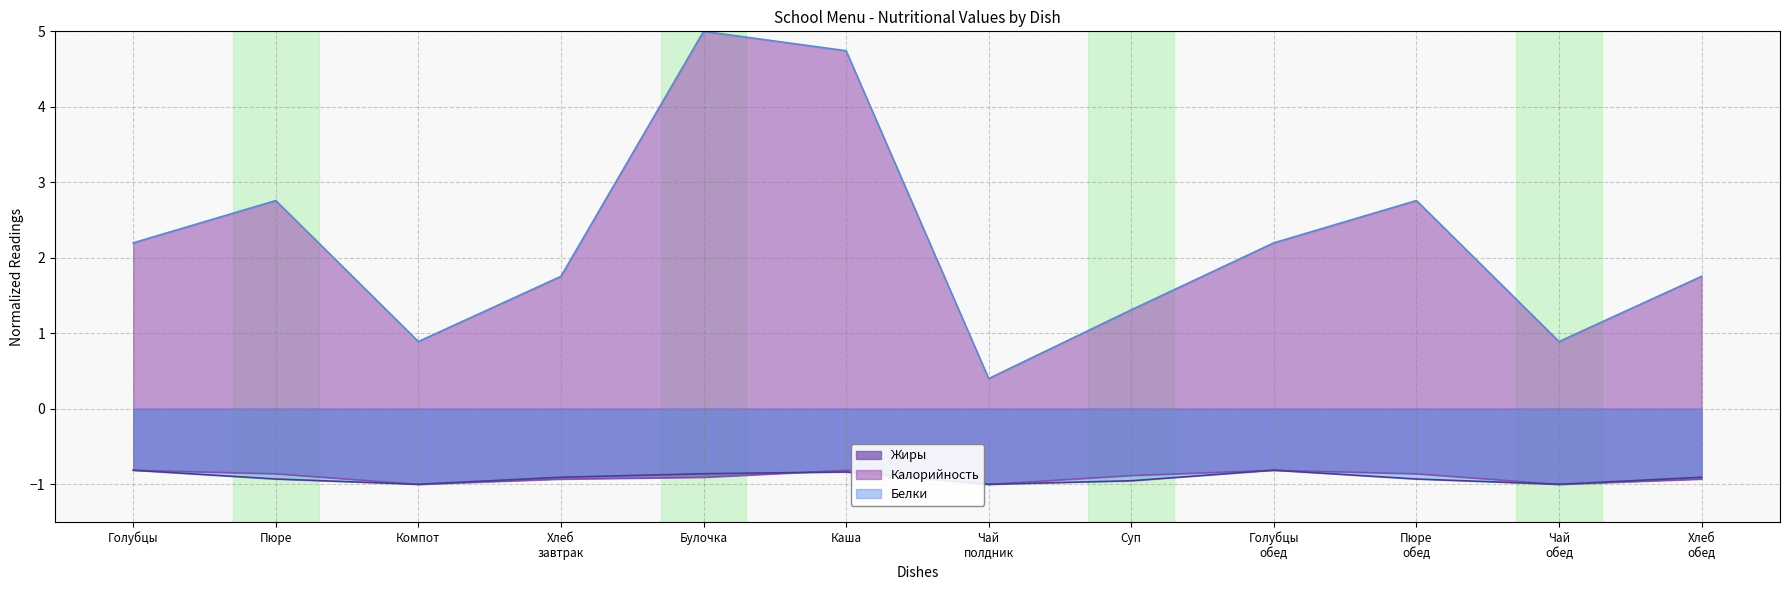

The Белки series shows -0.9 at Пюре
обед. True or false?

True